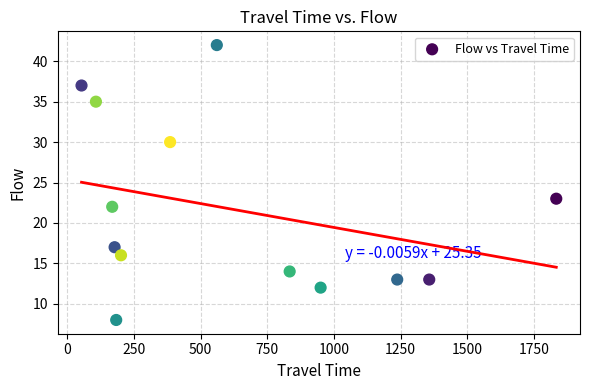

What is the range of X values (max minus min)?

1779